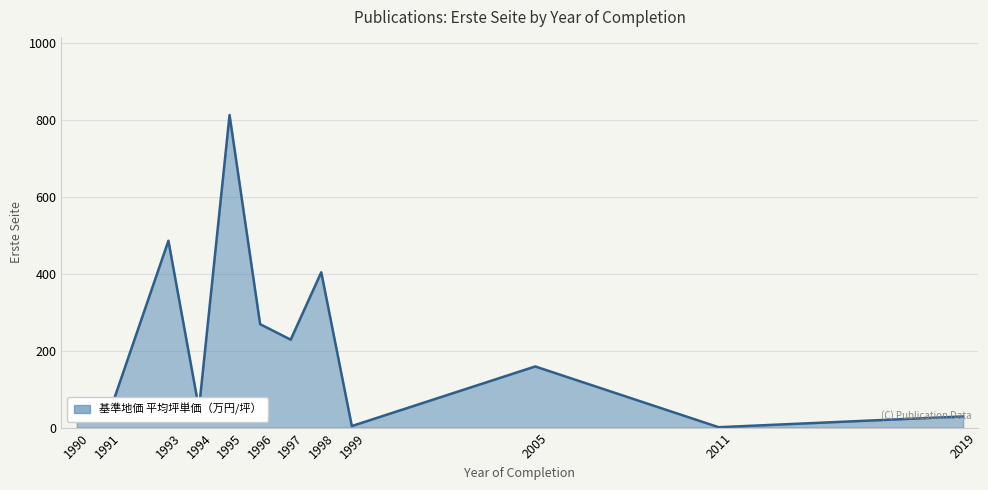

What is the change in value from 1994 to 1996?

+220.0